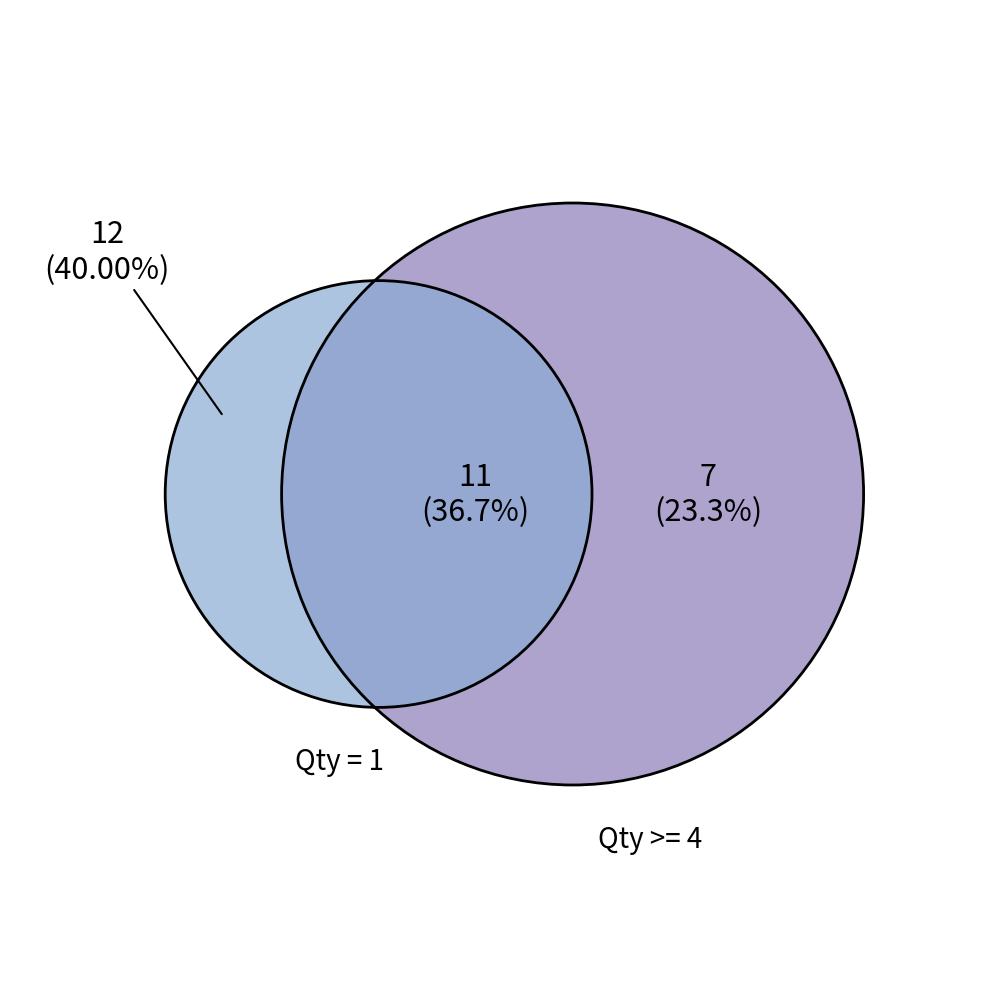

Is there a majority slice in this chart?

No